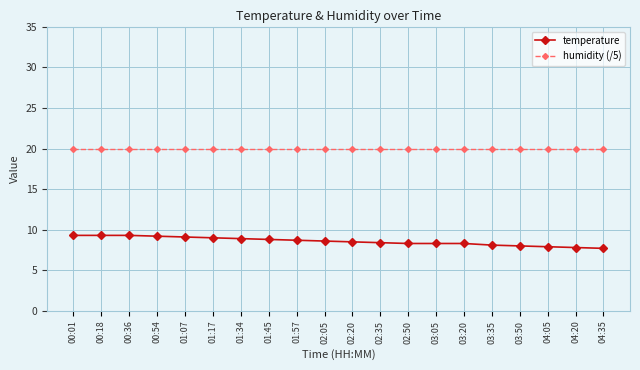

True or false: temperature and humidity (/5) cross at least once.

False